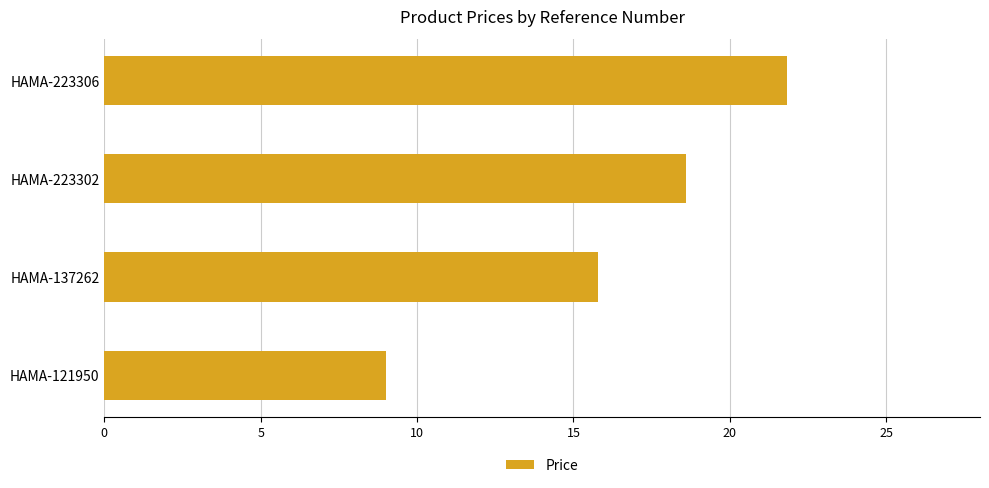

Reading top to bottom, transcribe all the data shown in this chart.

HAMA-223306=21.8	HAMA-223302=18.6	HAMA-137262=15.8	HAMA-121950=9.0